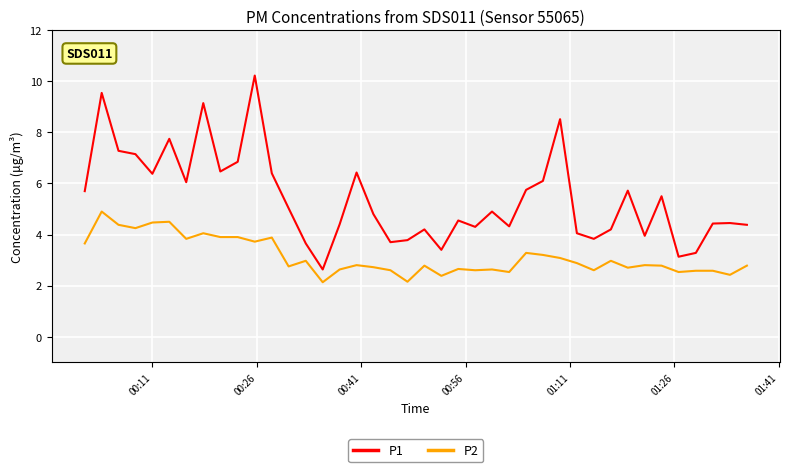

List the series in order of their peak value, lowest first.

P2, P1